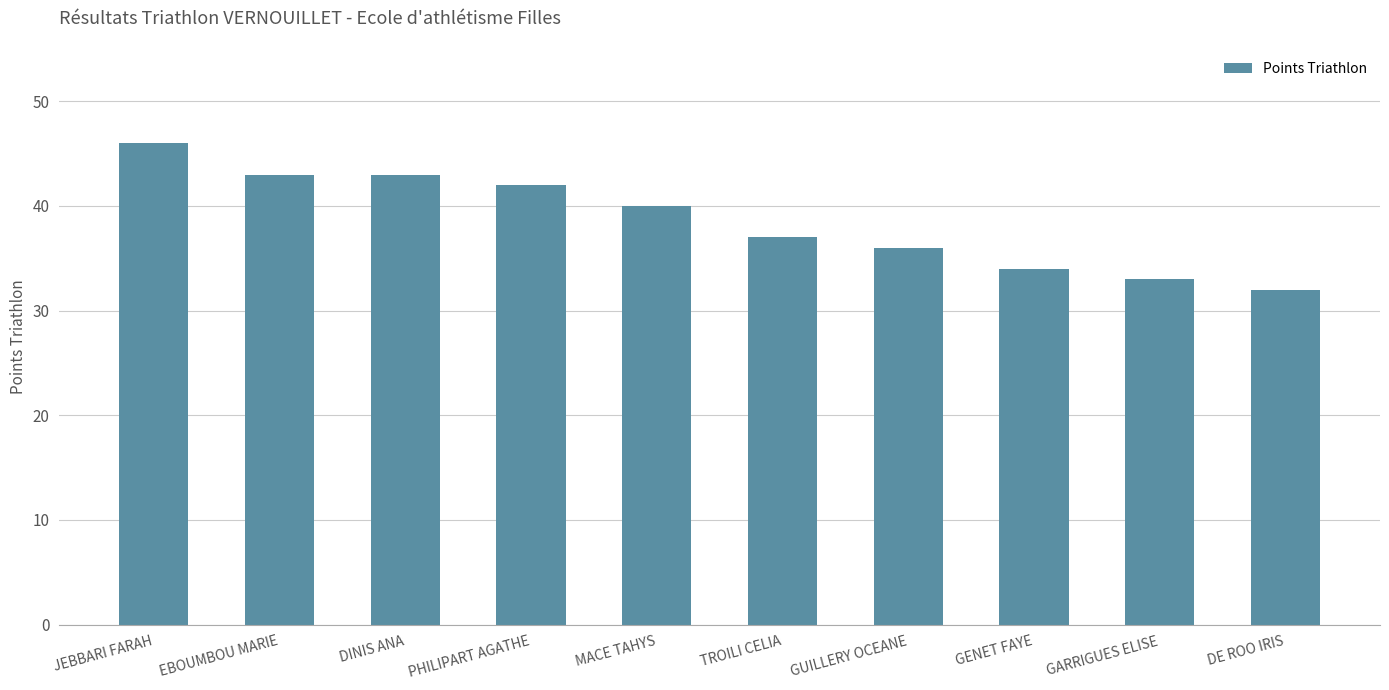

What value does the data have at DE ROO IRIS, to the nearest 10?

30